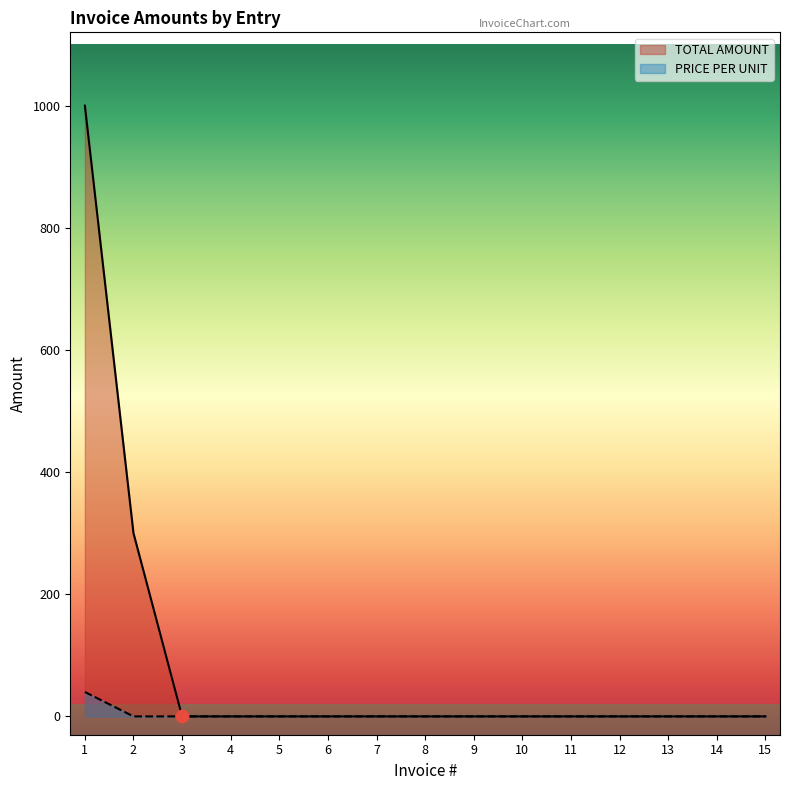

At which category is the sum across all series the highest?

1